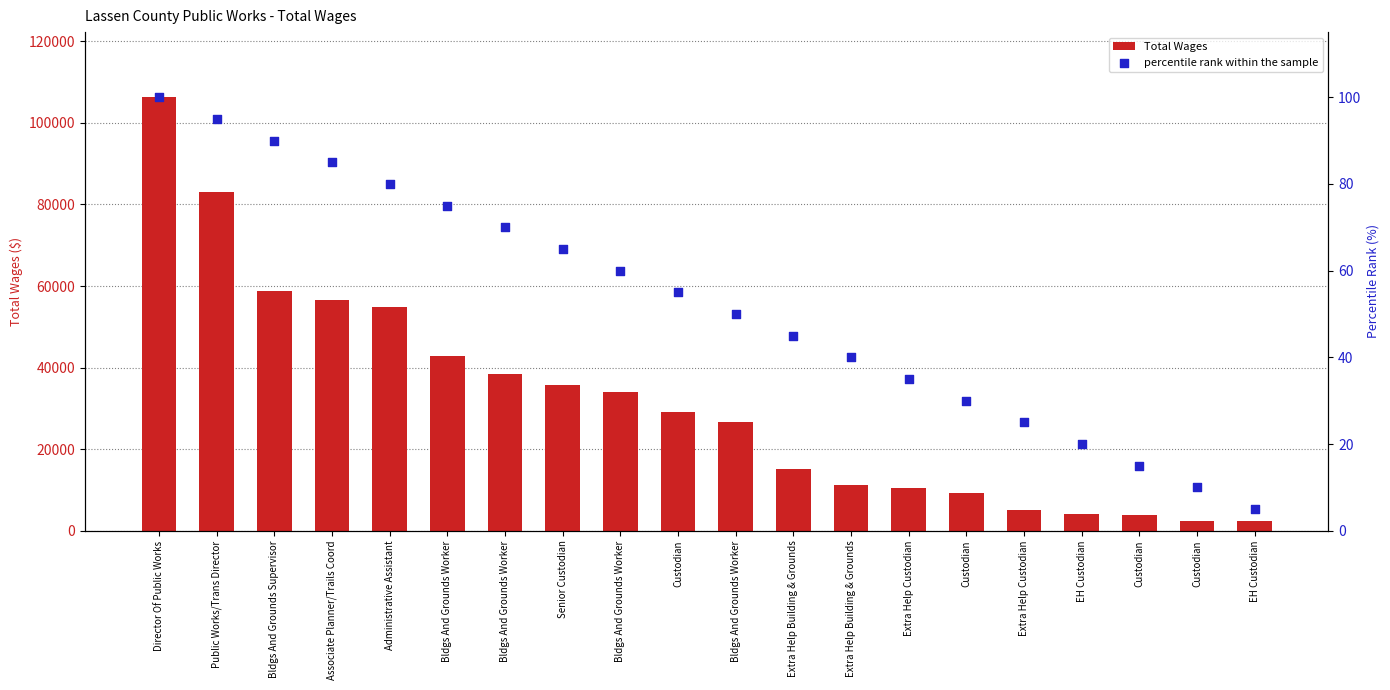

Which series contains the lowest Y value?

percentile rank within the sample